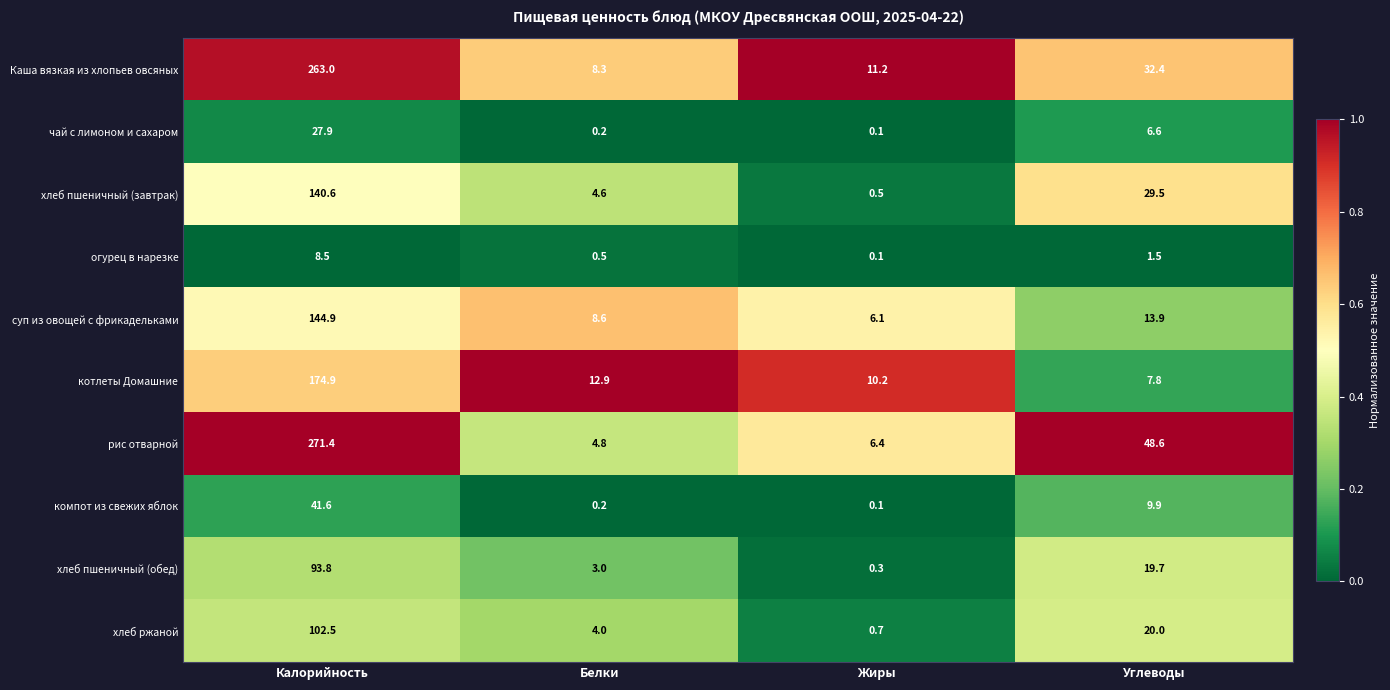

What is the average value of the суп из овощей с фрикадельками series?

43.4